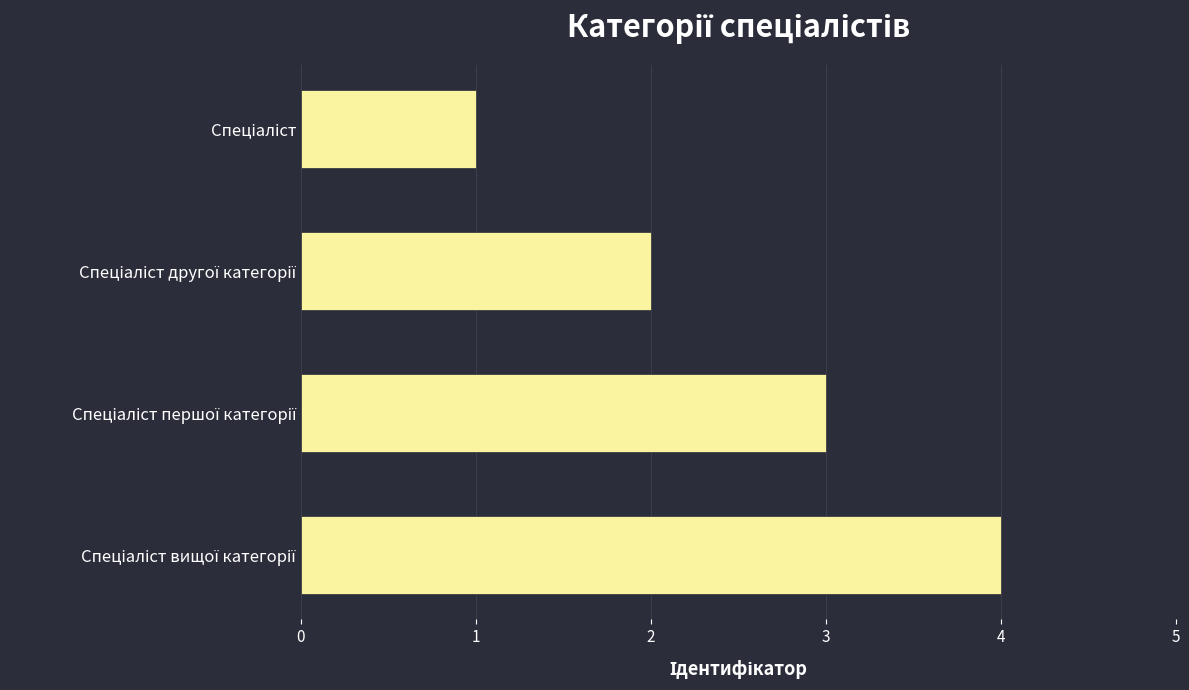

What is the greatest value displayed?

4